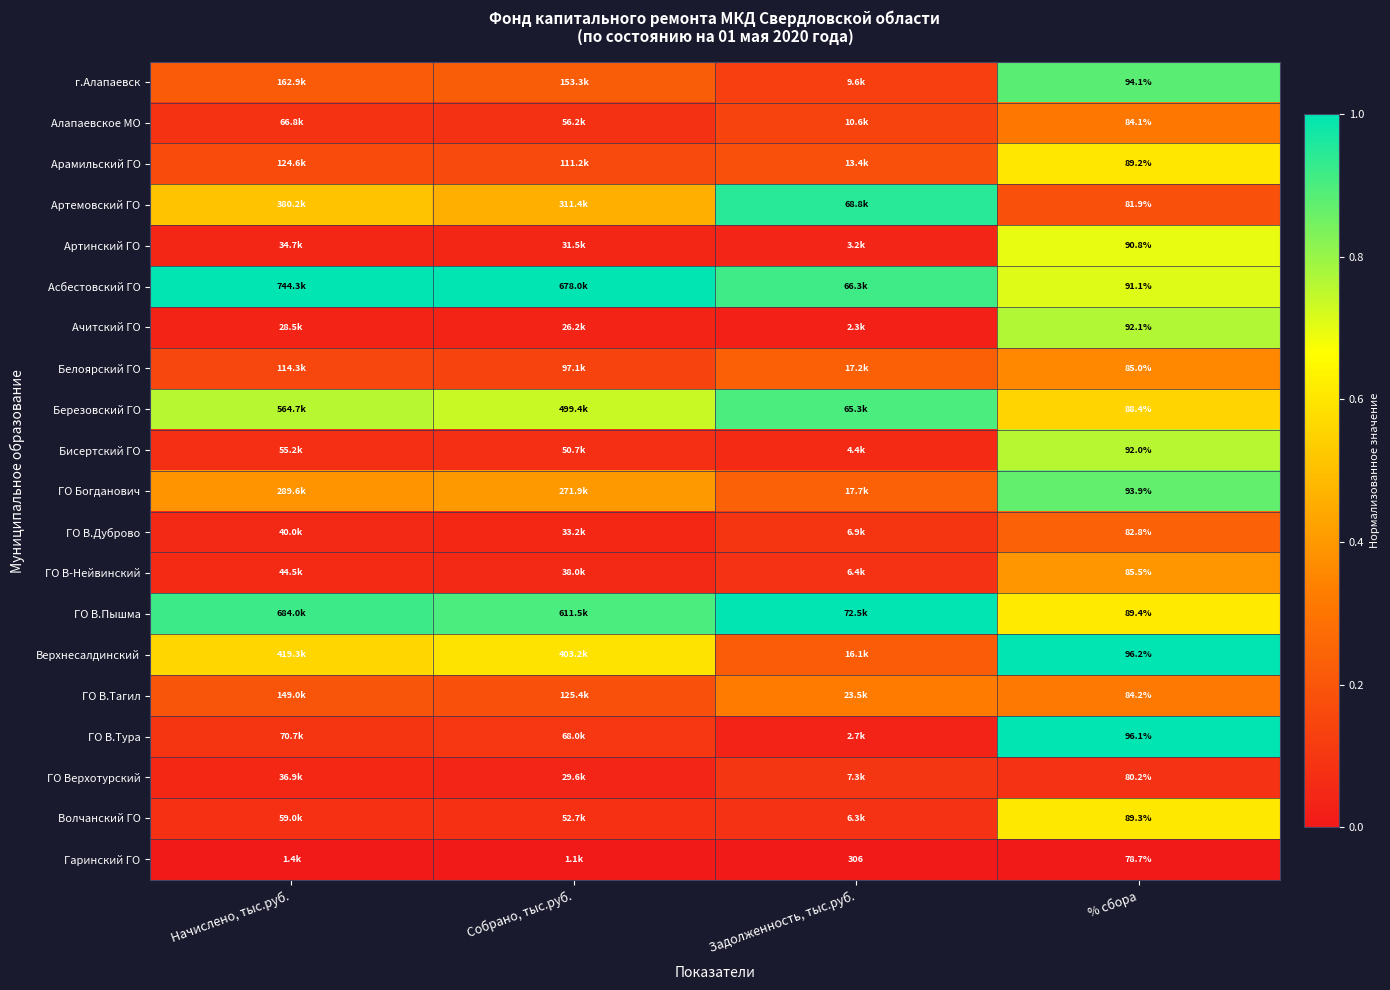

At % сбора, list the series in order from smallest to largest.

Гаринский ГО, ГО Верхотурский, Артемовский ГО, ГО В.Дуброво, Алапаевское МО, ГО В.Тагил, Белоярский ГО, ГО В-Нейвинский, Березовский ГО, Арамильский ГО, Волчанский ГО, ГО В.Пышма, Артинский ГО, Асбестовский ГО, Бисертский ГО, Ачитский ГО, ГО Богданович, г.Алапаевск, ГО В.Тура, Верхнесалдинский